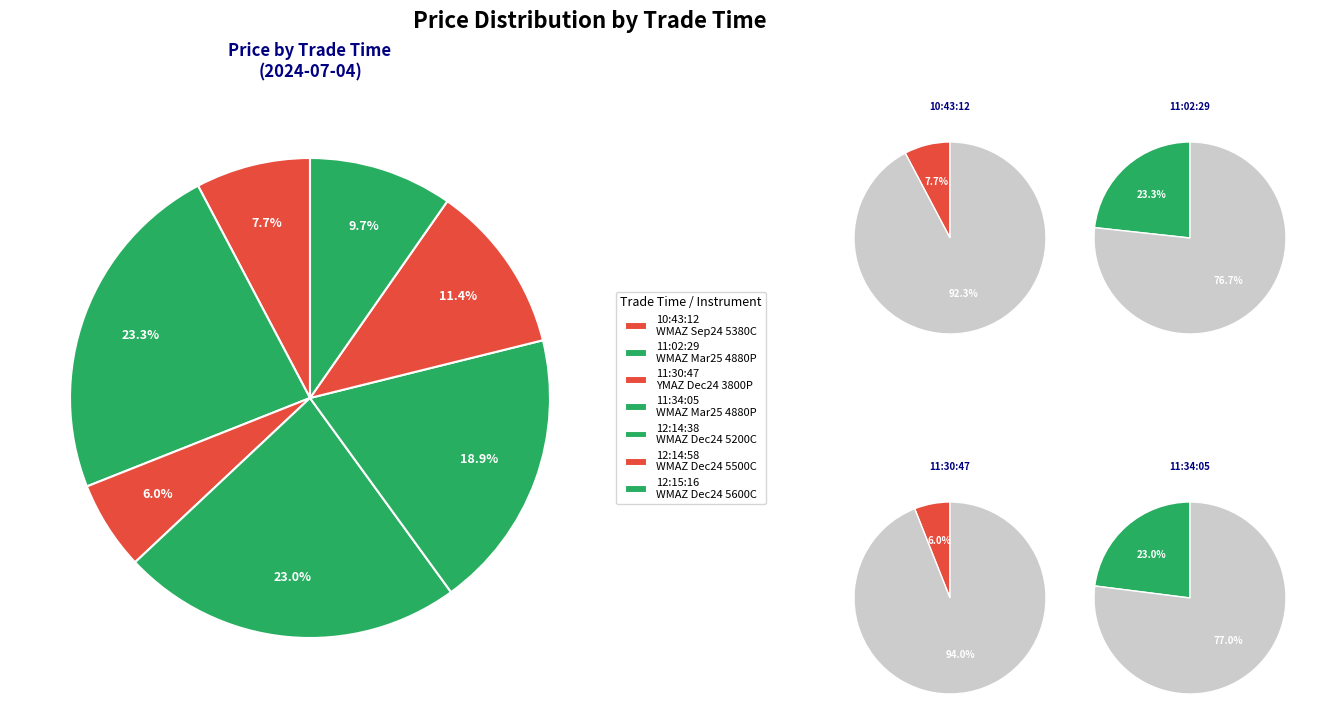

How many slices are in this pie chart?

7